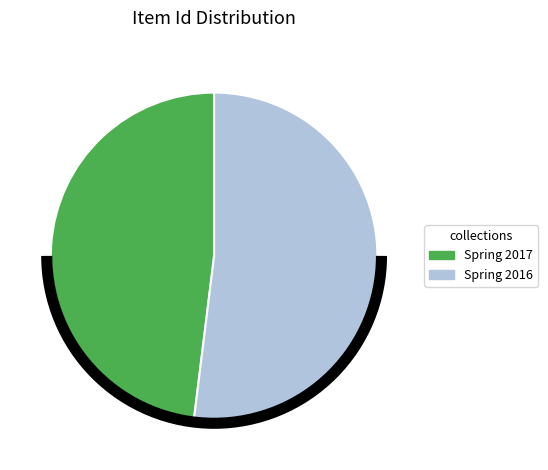

How many slices are in this pie chart?

2